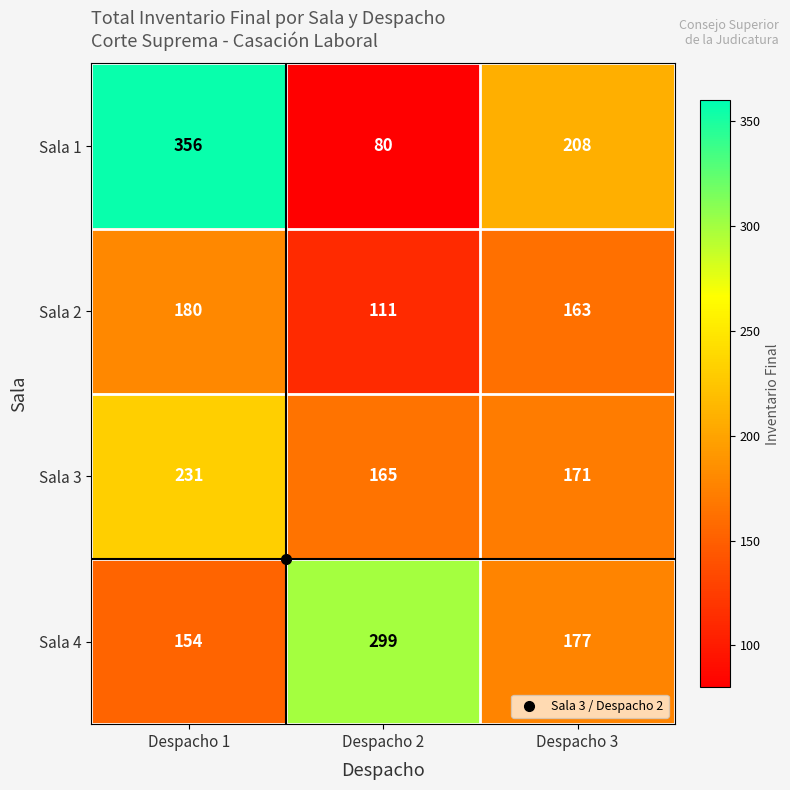

True or false: Sala 4 has a value of 299 at Despacho 2.

True